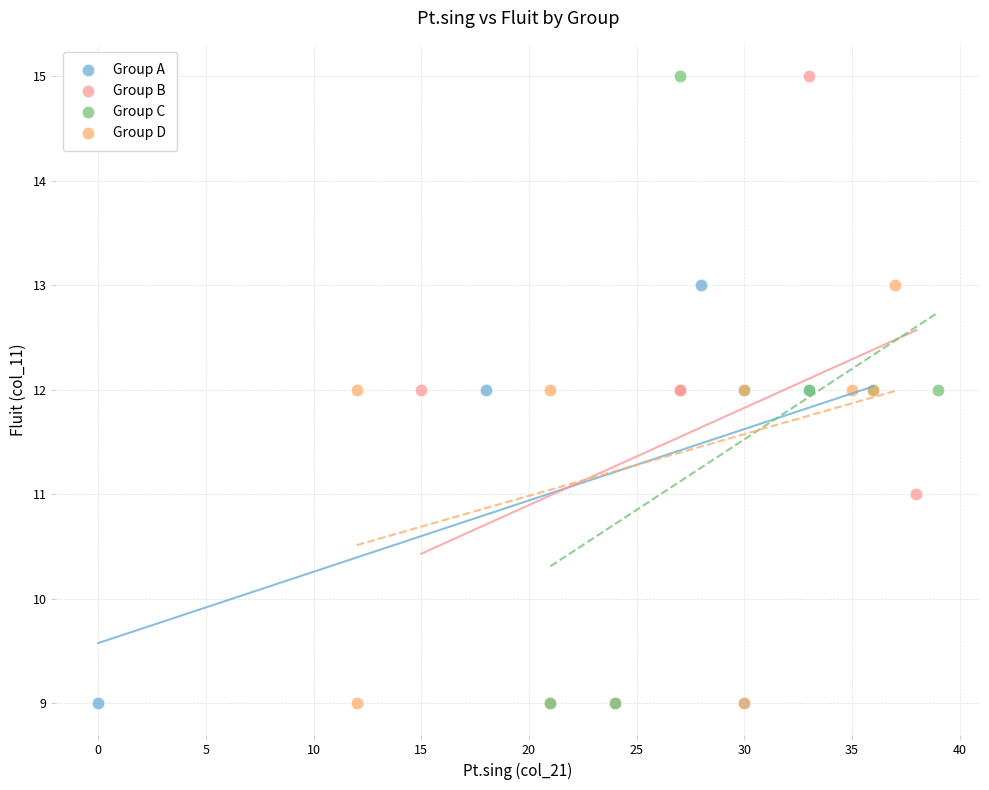

What are all the series names shown in the legend?

Group A, Group B, Group C, Group D